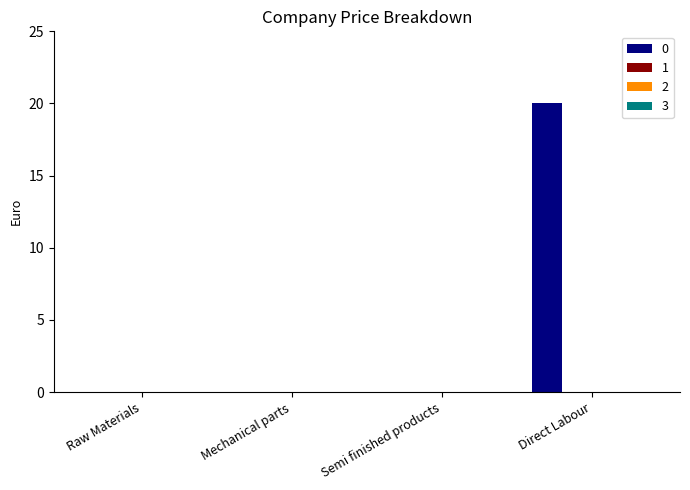

What is the greatest value displayed?

20